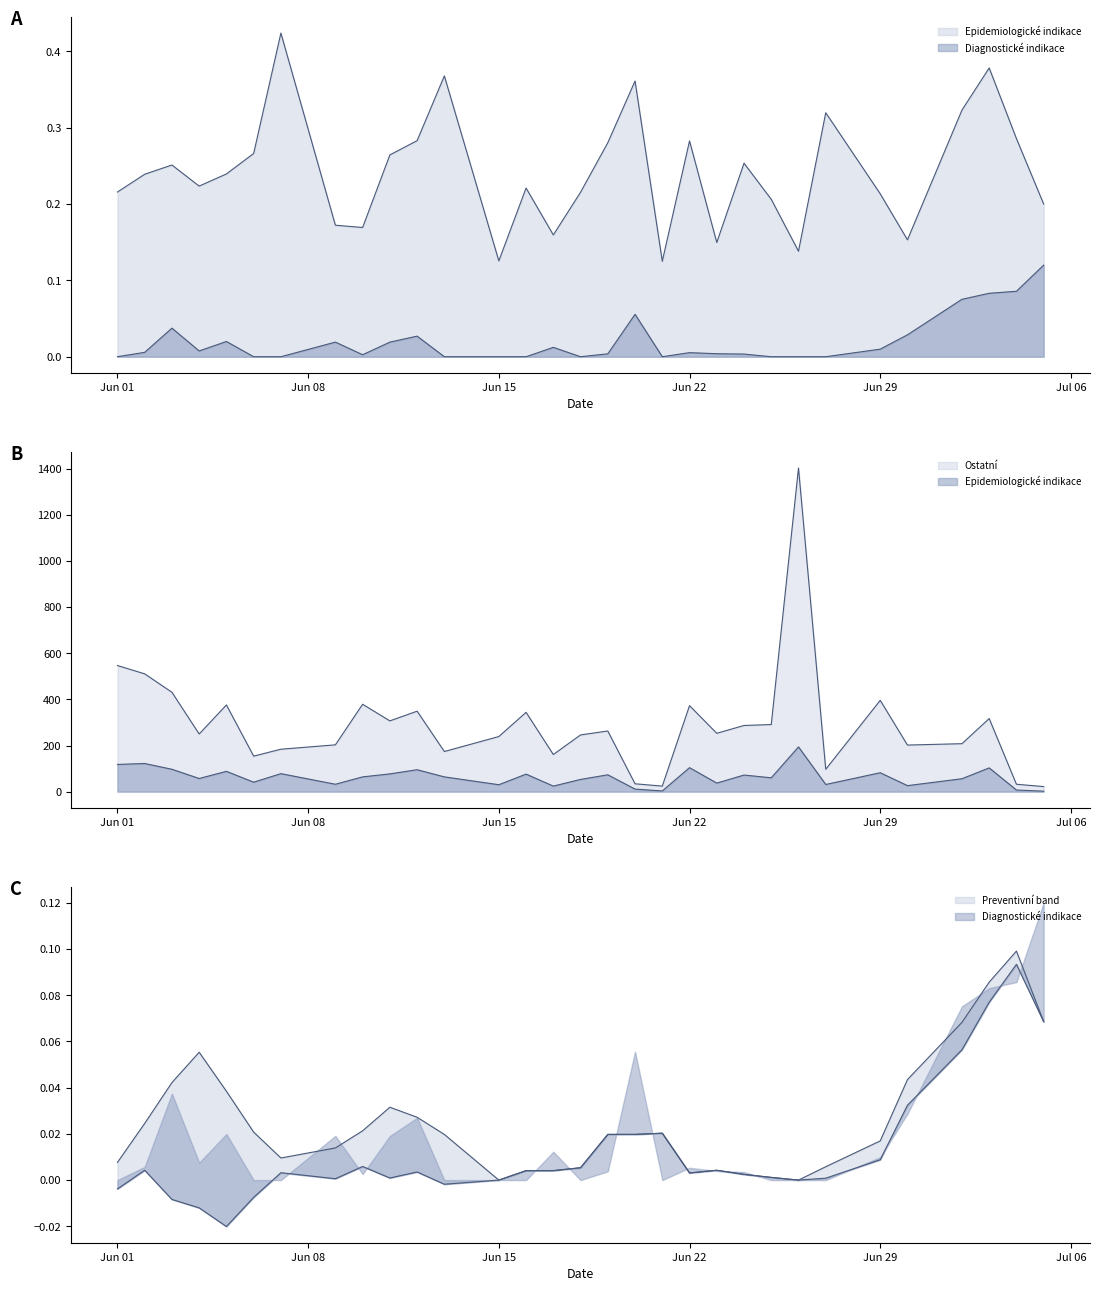

At which label does Ostatní reach its peak?

26.06.2020